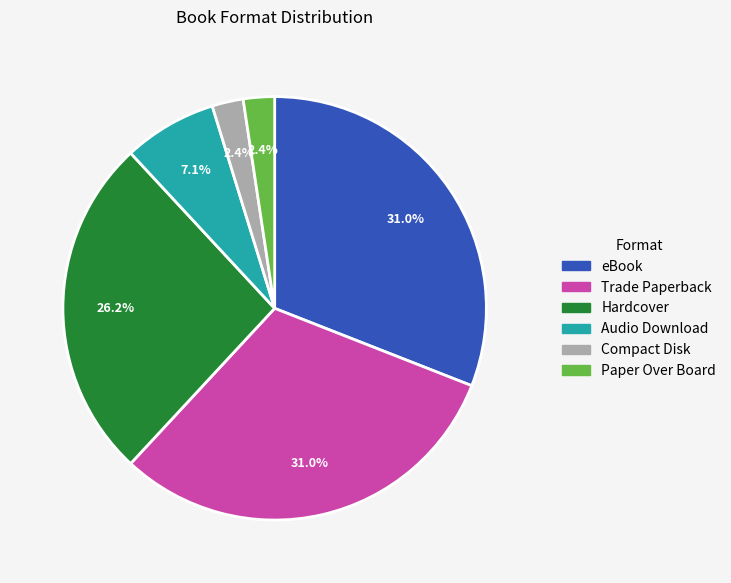

Between Hardcover and Paper Over Board, which is larger?

Hardcover